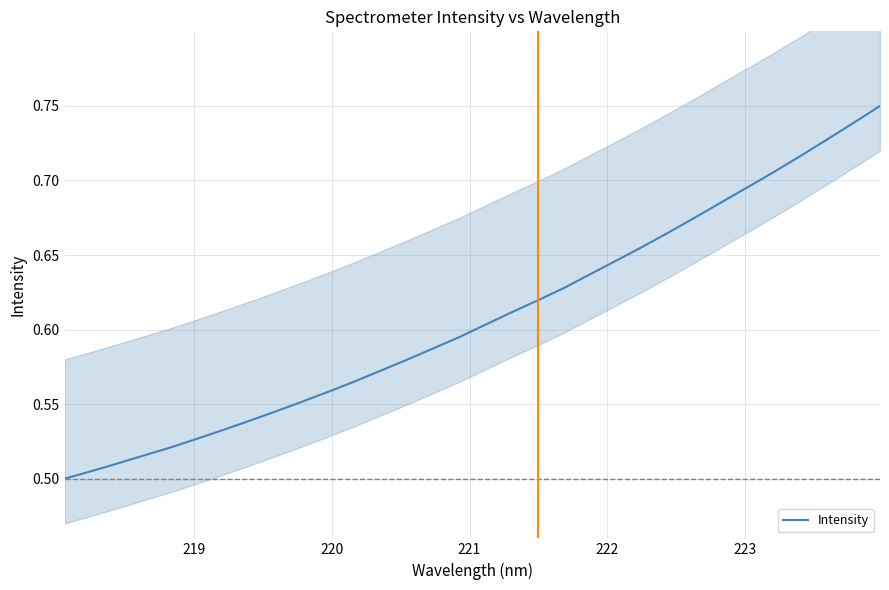

True or false: the data has more than 1 interior local peaks.

False